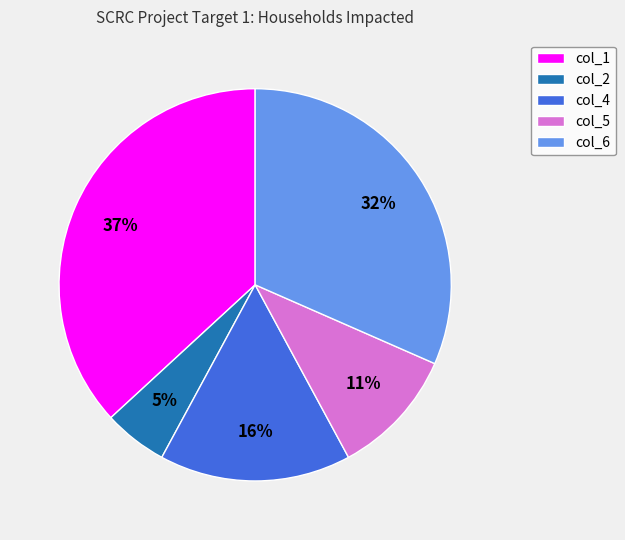

How many segments does this pie chart have?

5